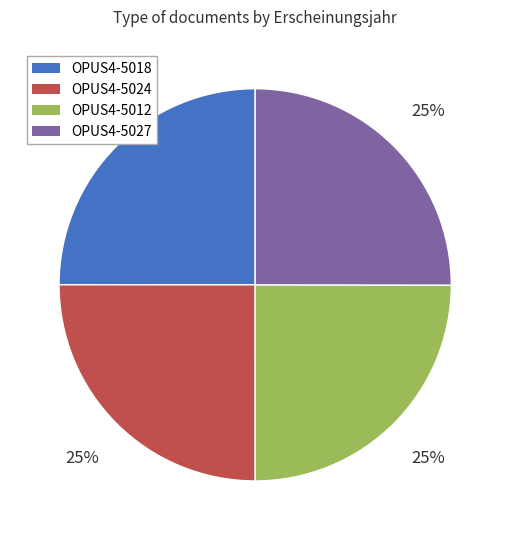

To the nearest percent, what is the combined percentage of OPUS4-5018 and OPUS4-5012?

50%